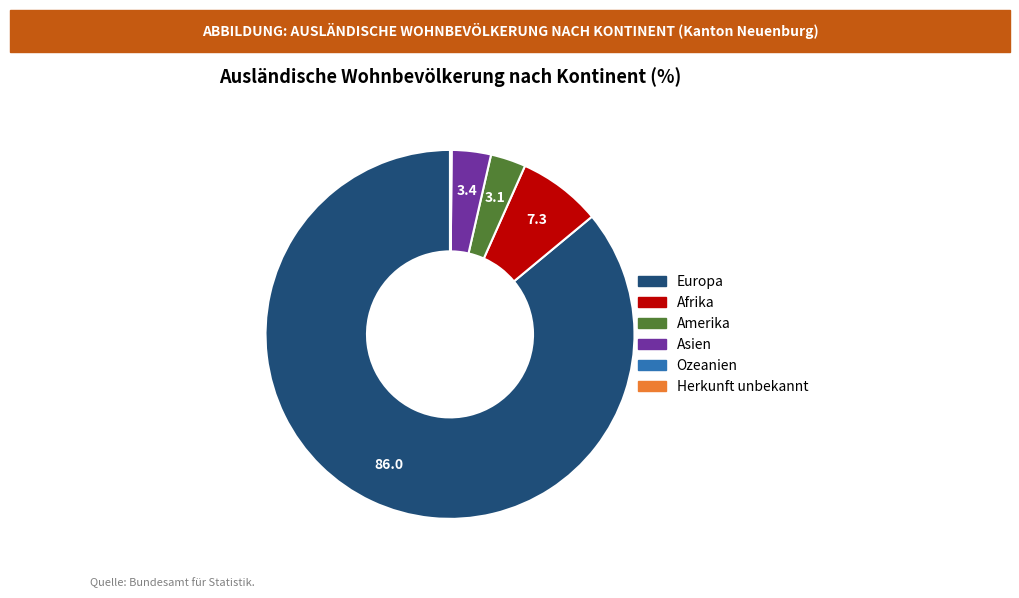

Which slice is the largest?

Europa